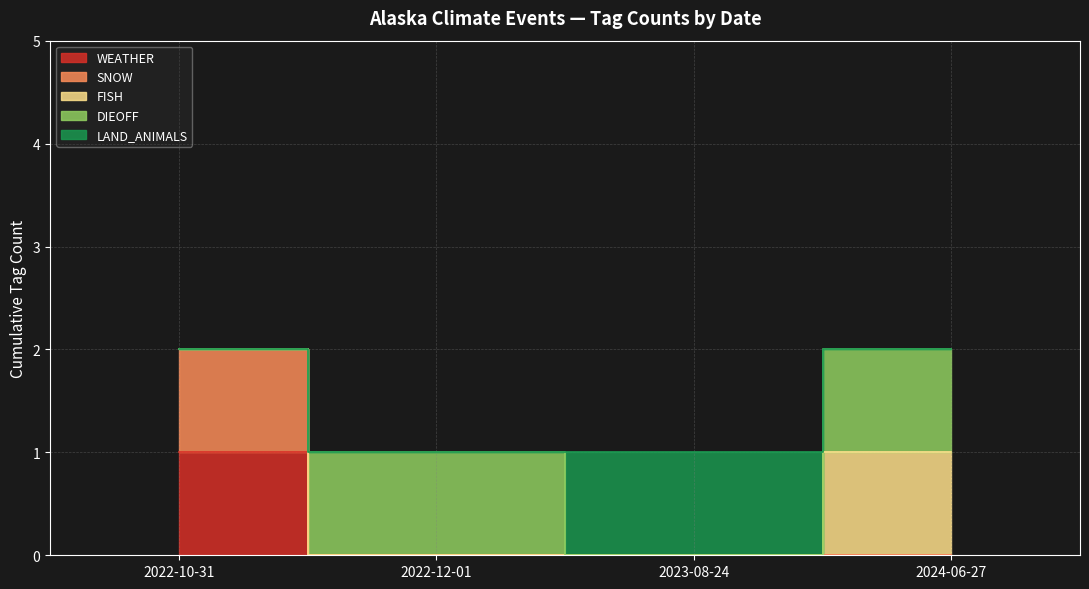

Where is FISH nearest to the value 0?

2022-10-31